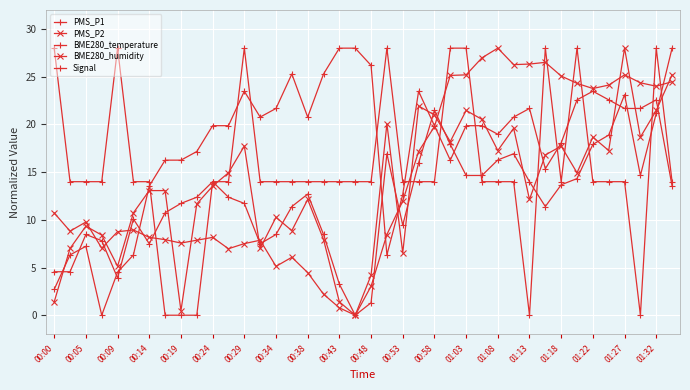

At which category does the chart reach its minimum across all series?

01:32